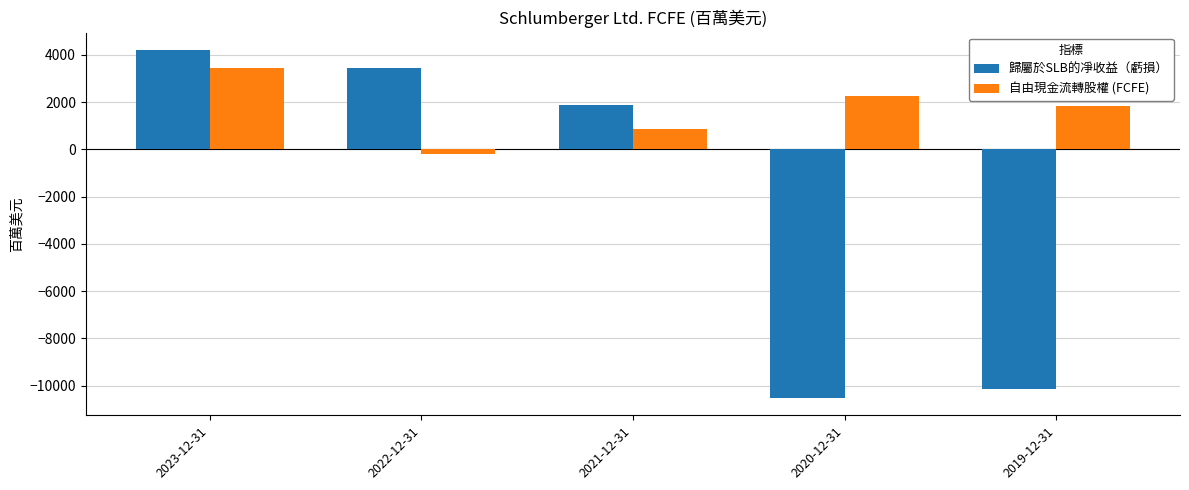

The 自由現金流轉股權 (FCFE) series shows 3456 at 2023-12-31. True or false?

True